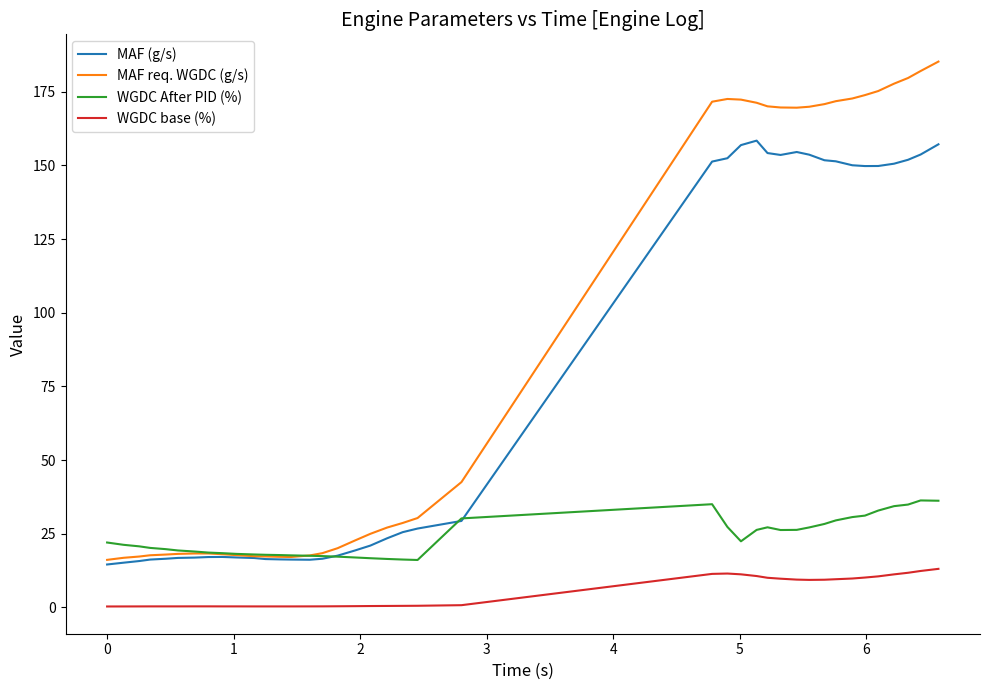

Which series has the largest range (max minus min)?

MAF req. WGDC (g/s)